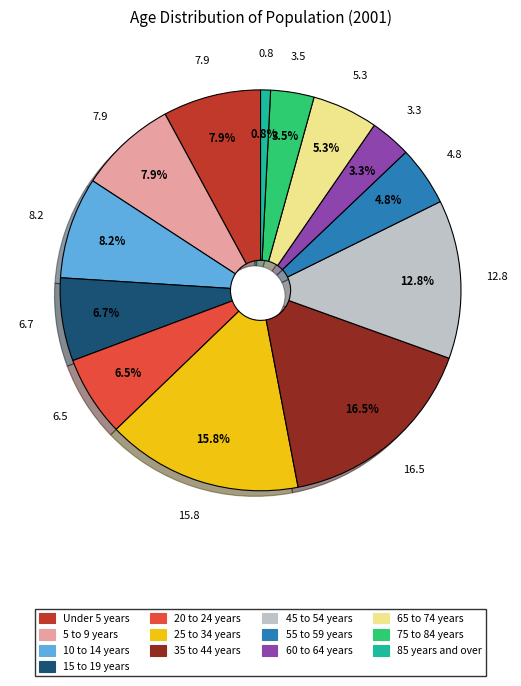

What percentage is NOT represented by 5 to 9 years?

92.1%